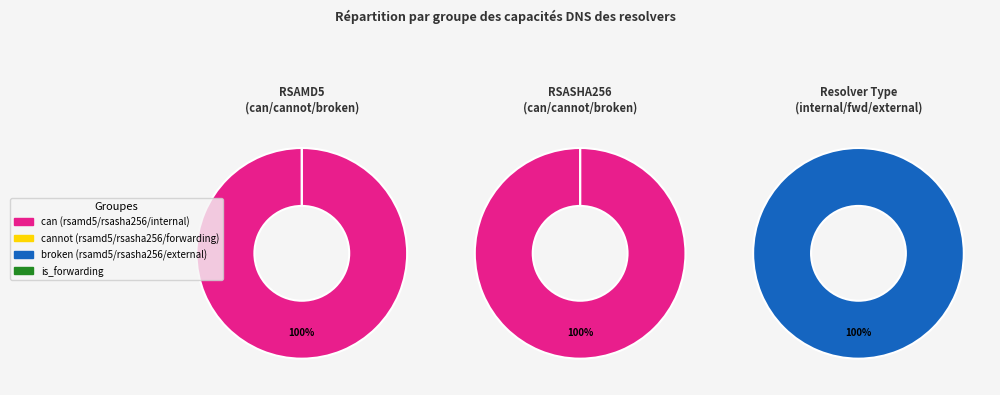

Is cannot_rsasha256 the majority of the pie?

No